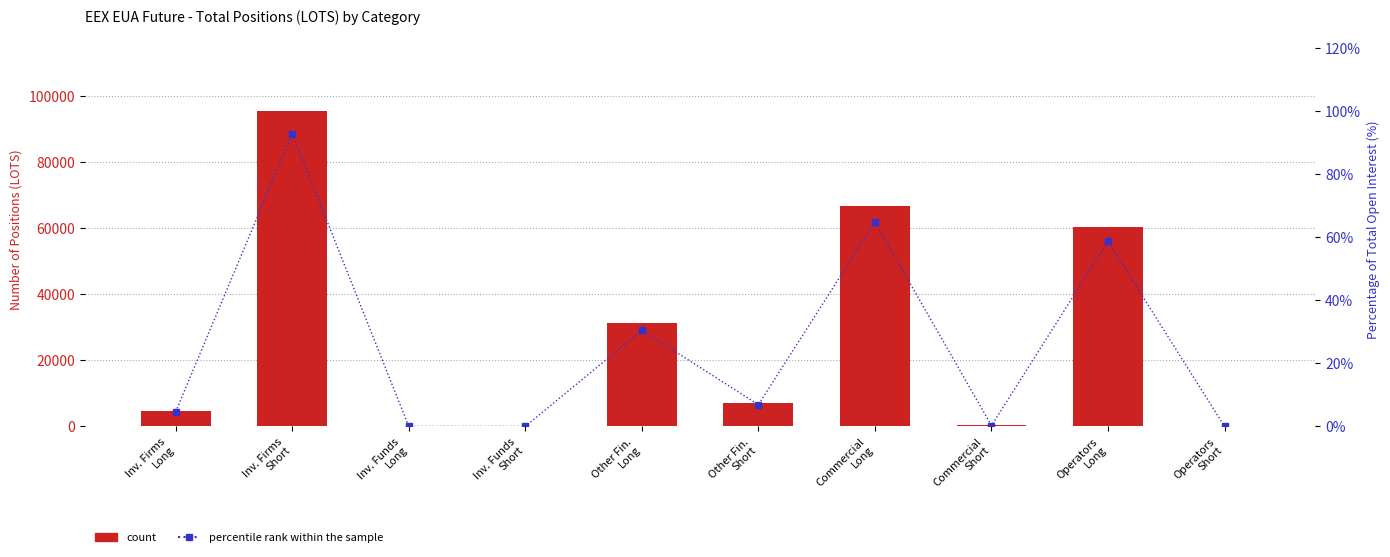

At which label is percentile rank within the sample closest to 46?

Operators
Long